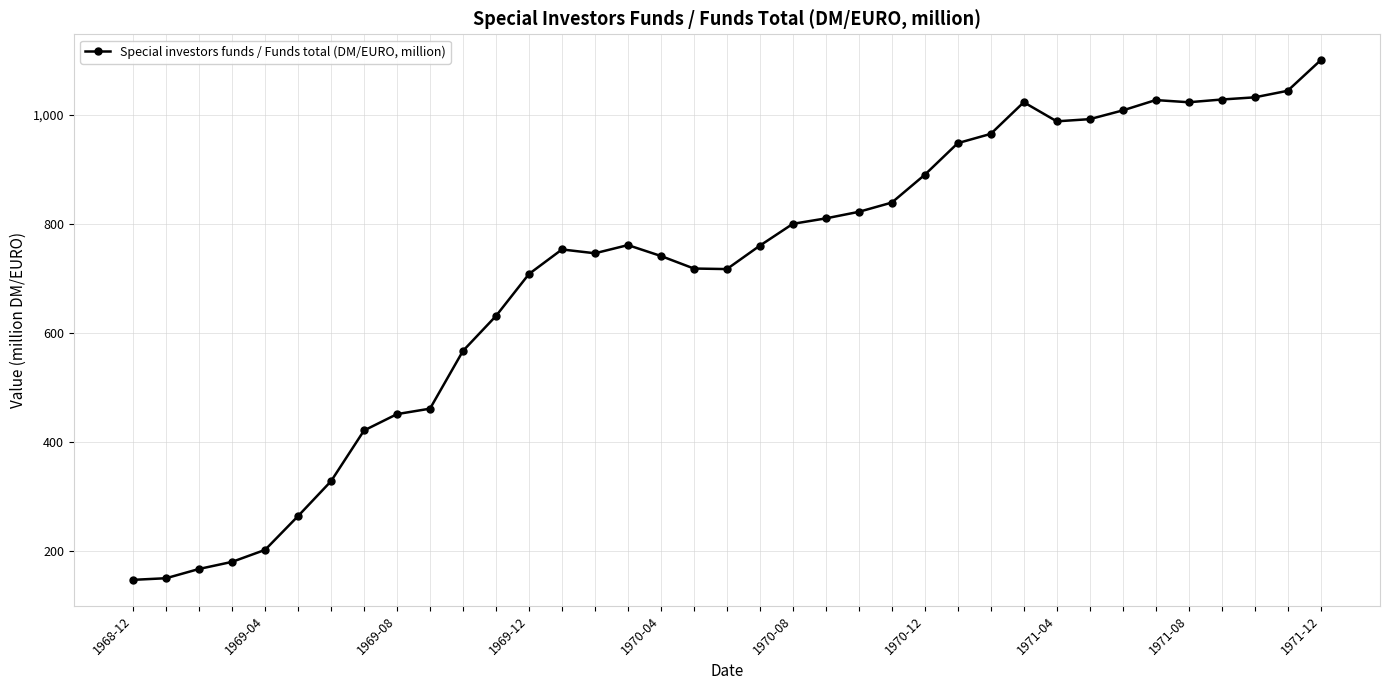

What is the value of the 4th point from the left?

180